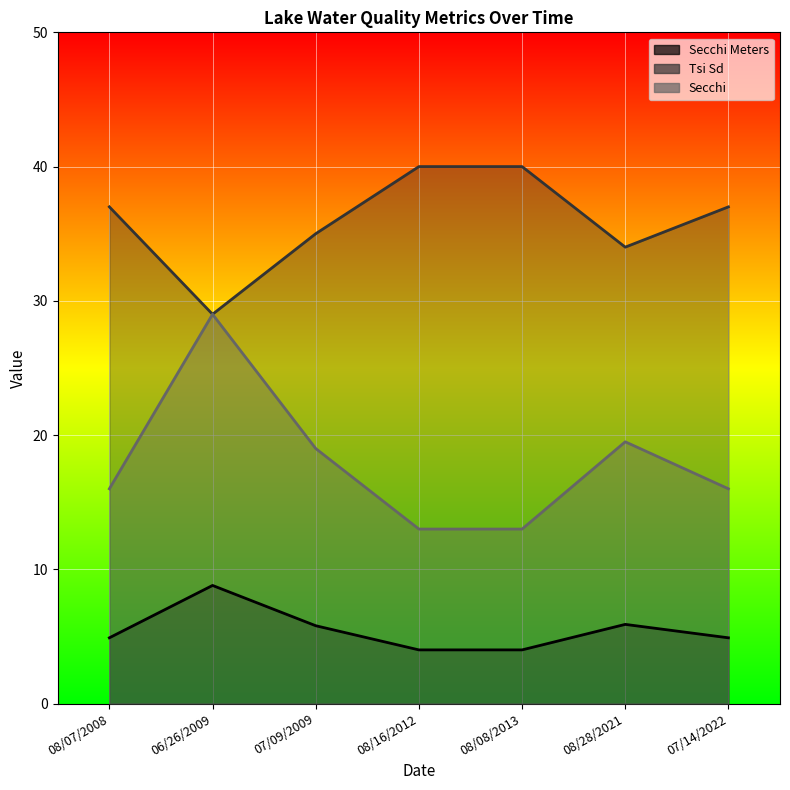

True or false: Tsi Sd and Secchi Meters intersect in this chart.

False